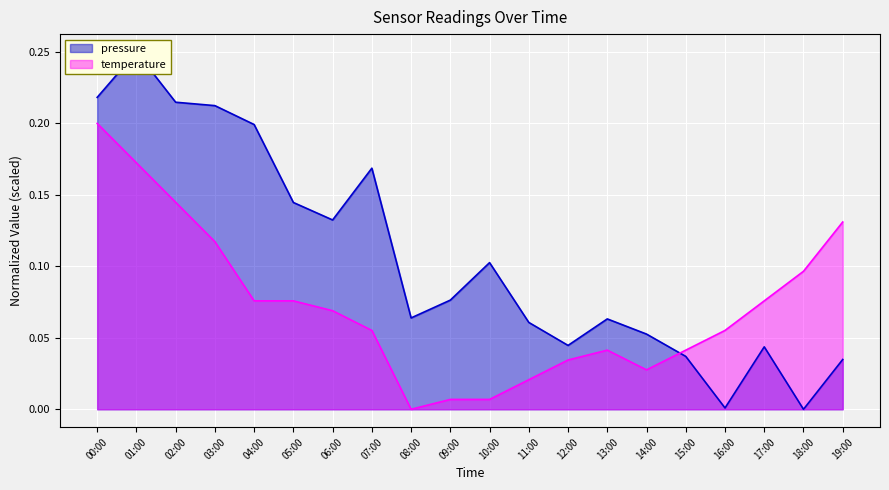

Reading left to right, extract all data points from this chart.

pressure: 0.2	0.2	0.2	0.2	0.2	0.1	0.1	0.2	0.1	0.1	0.1	0.1	0.0	0.1	0.1	0.0	0.0	0.0	0.0	0.0
temperature: 0.2	0.2	0.1	0.1	0.1	0.1	0.1	0.1	0.0	0.0	0.0	0.0	0.0	0.0	0.0	0.0	0.1	0.1	0.1	0.1